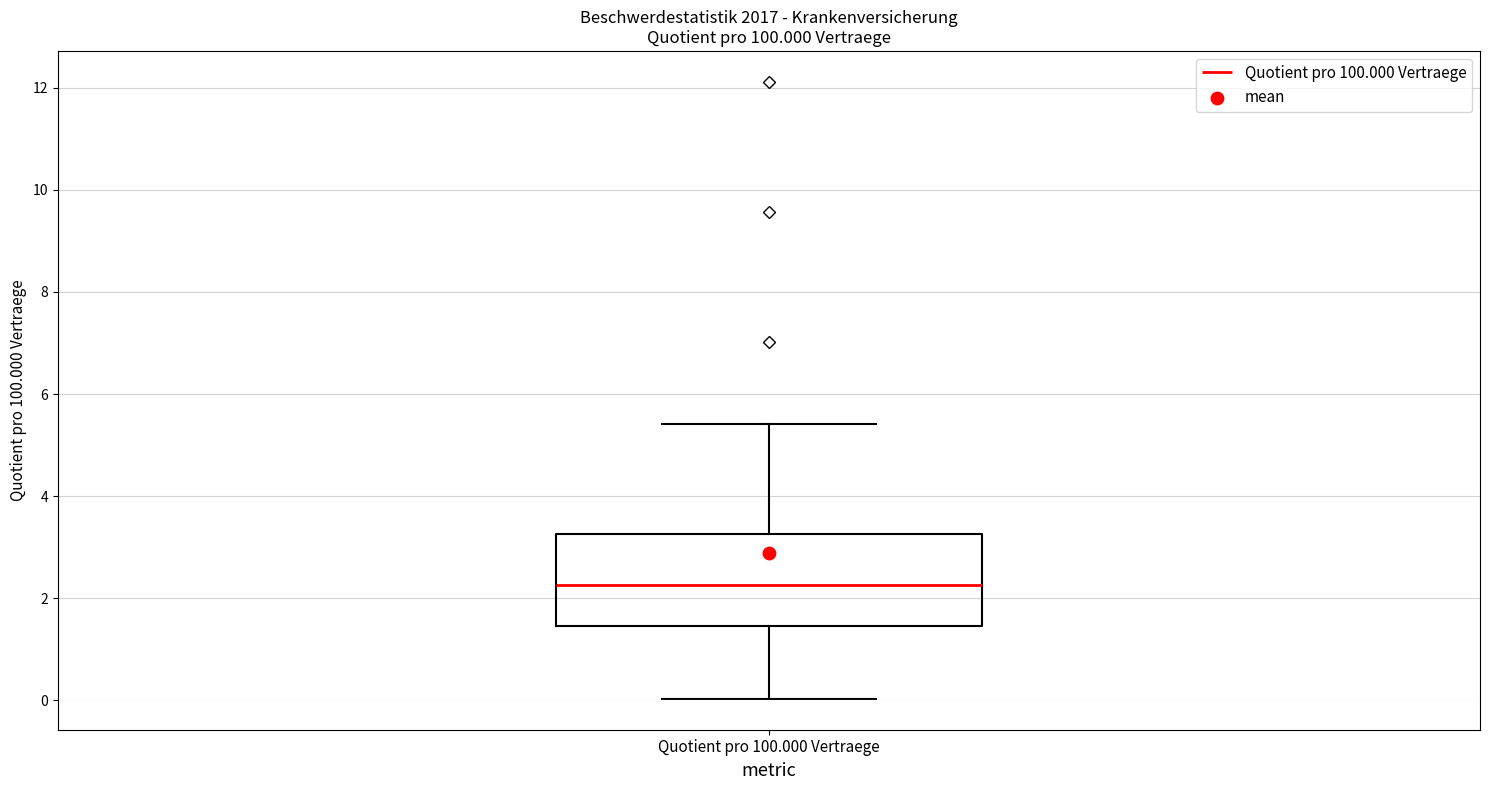

Read this box plot against the y-axis: the position of the median line, the range covered by the box, and the ends of both whiskers. The values are not printed on the chart, so give them approximately, as read against the axis.

median 2.2, box 1.4 to 3.2, whiskers 0.0 to 5.4